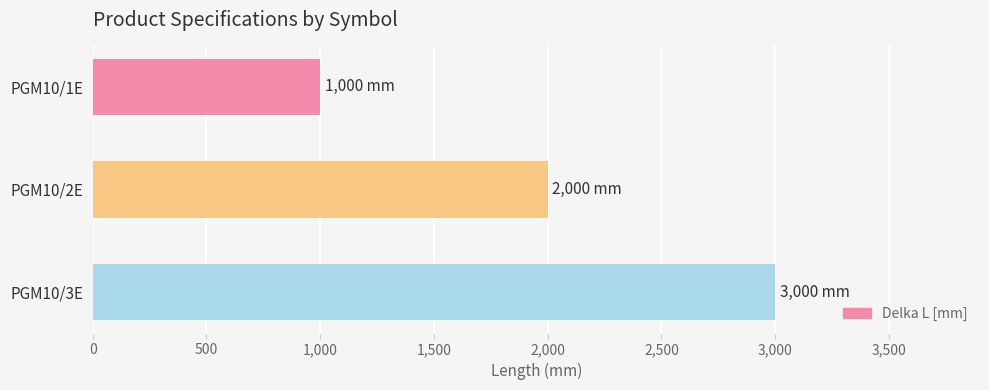

What is the sum of all values?

6000